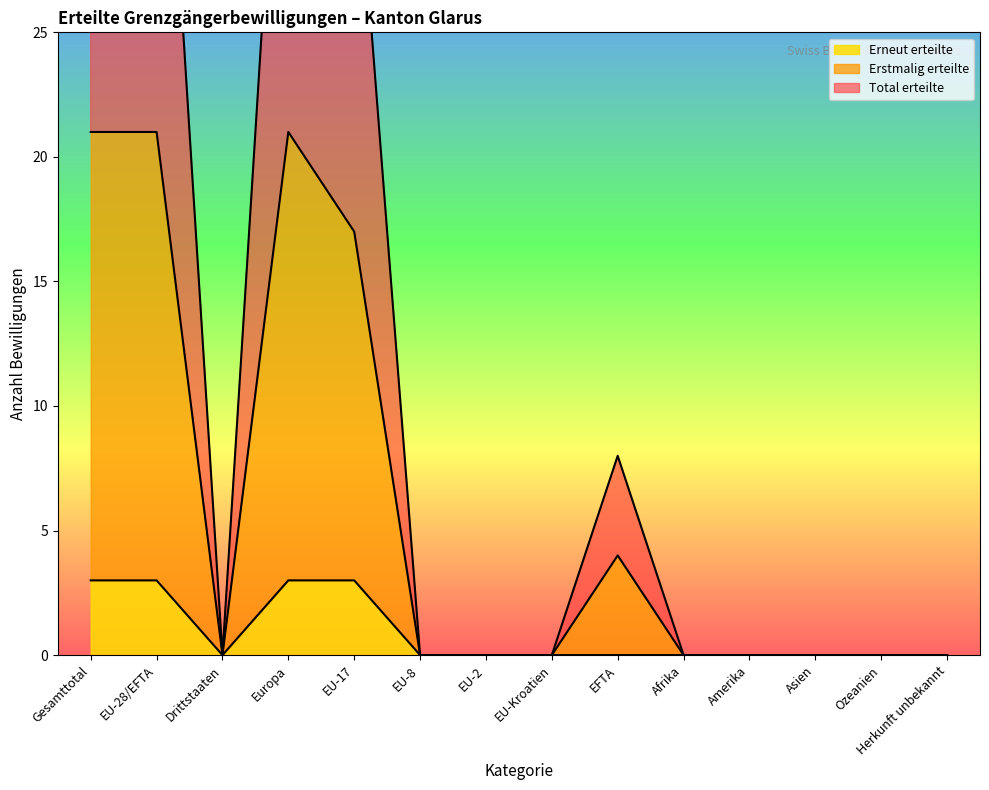

Does the chart have visible grid lines?

No